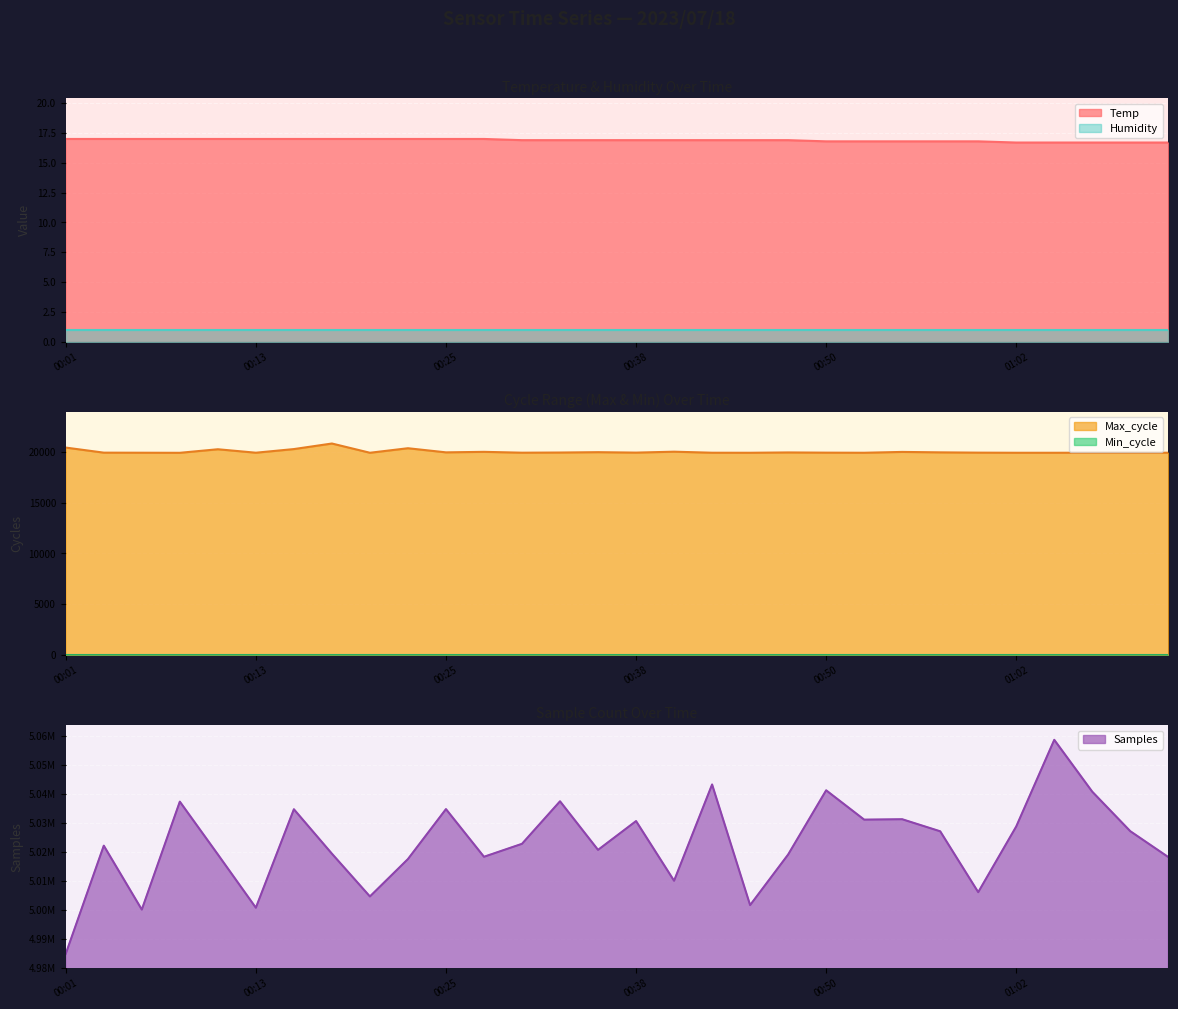

At 00:43, list the series in order from smallest to largest.

Temp, Max_cycle, Samples